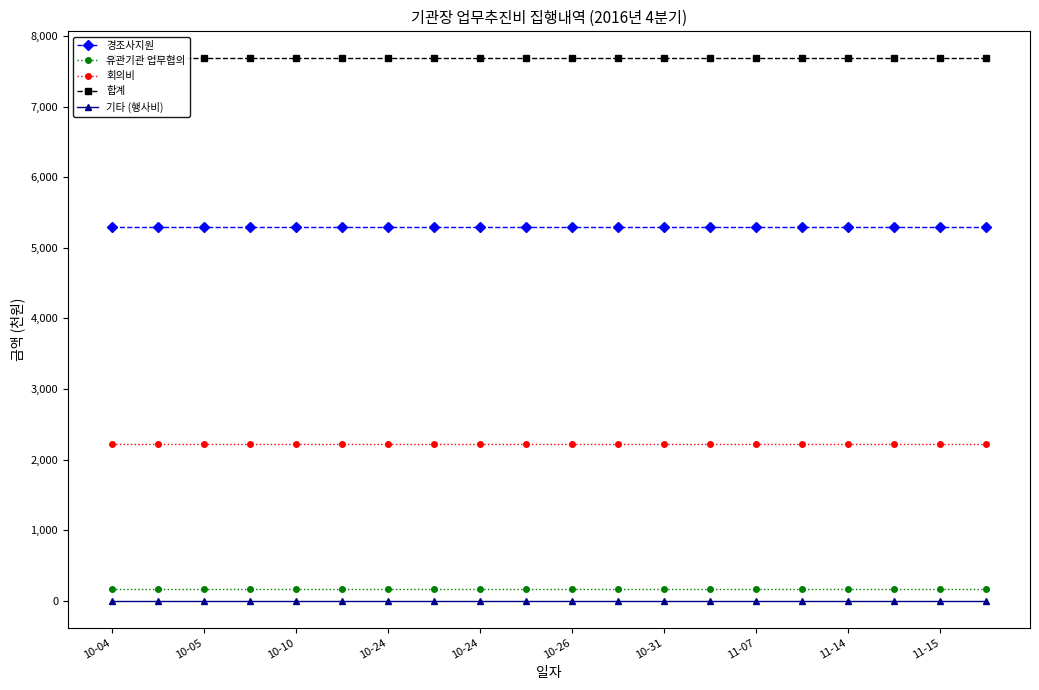

Reading left to right, what are all the values shown in this chart?

경조사지원: 5300	5300	5300	5300	5300	5300	5300	5300	5300	5300	5300	5300	5300	5300	5300	5300	5300	5300	5300	5300
유관기관 업무협의: 162	162	162	162	162	162	162	162	162	162	162	162	162	162	162	162	162	162	162	162
회의비: 2222	2222	2222	2222	2222	2222	2222	2222	2222	2222	2222	2222	2222	2222	2222	2222	2222	2222	2222	2222
합계: 7684	7684	7684	7684	7684	7684	7684	7684	7684	7684	7684	7684	7684	7684	7684	7684	7684	7684	7684	7684
기타 (행사비): 0	0	0	0	0	0	0	0	0	0	0	0	0	0	0	0	0	0	0	0